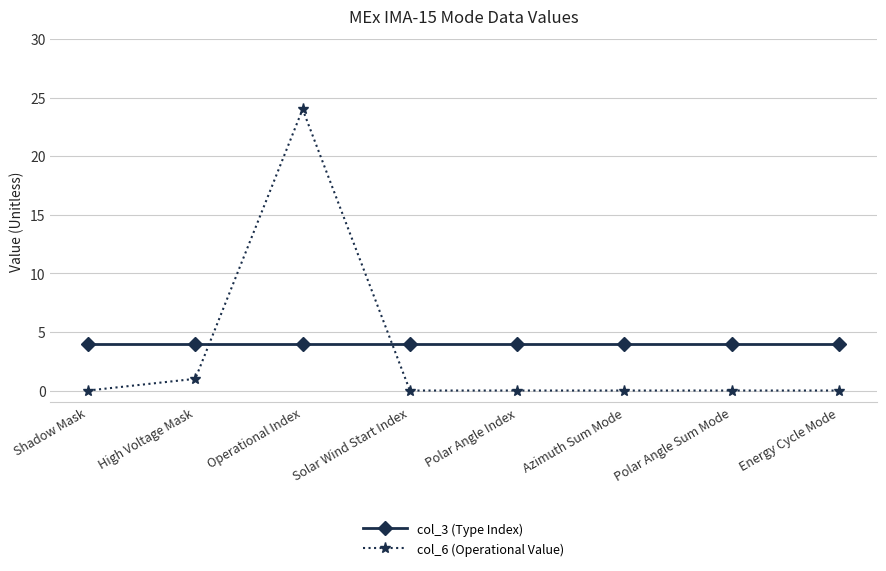

Is the value of col_3 (Type Index) at High Voltage Mask greater than the value of col_6 (Operational Value) at Polar Angle Index?

Yes